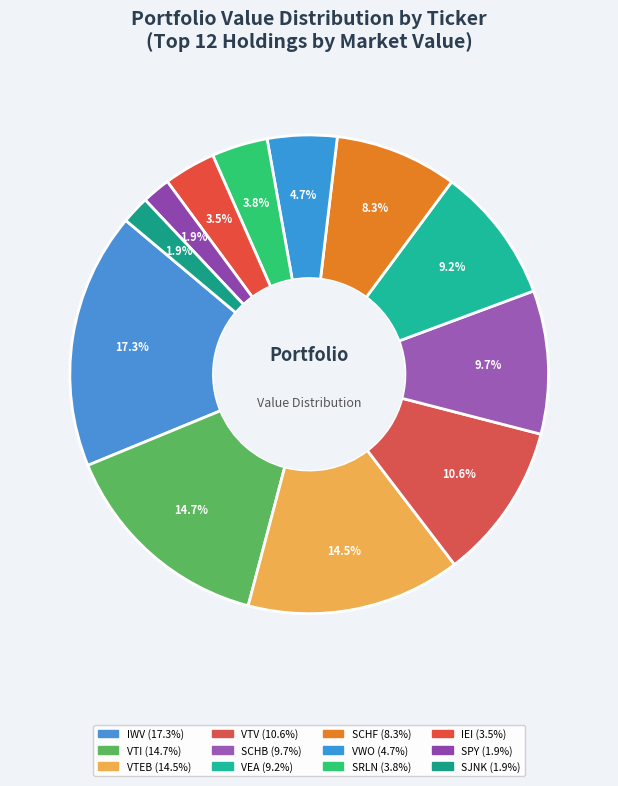

How many slices are in this pie chart?

12